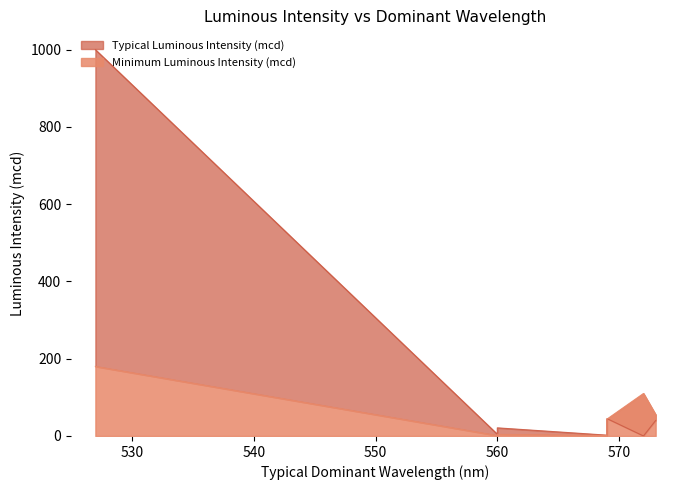

What is the change in value from 569 to 569?

+17.0